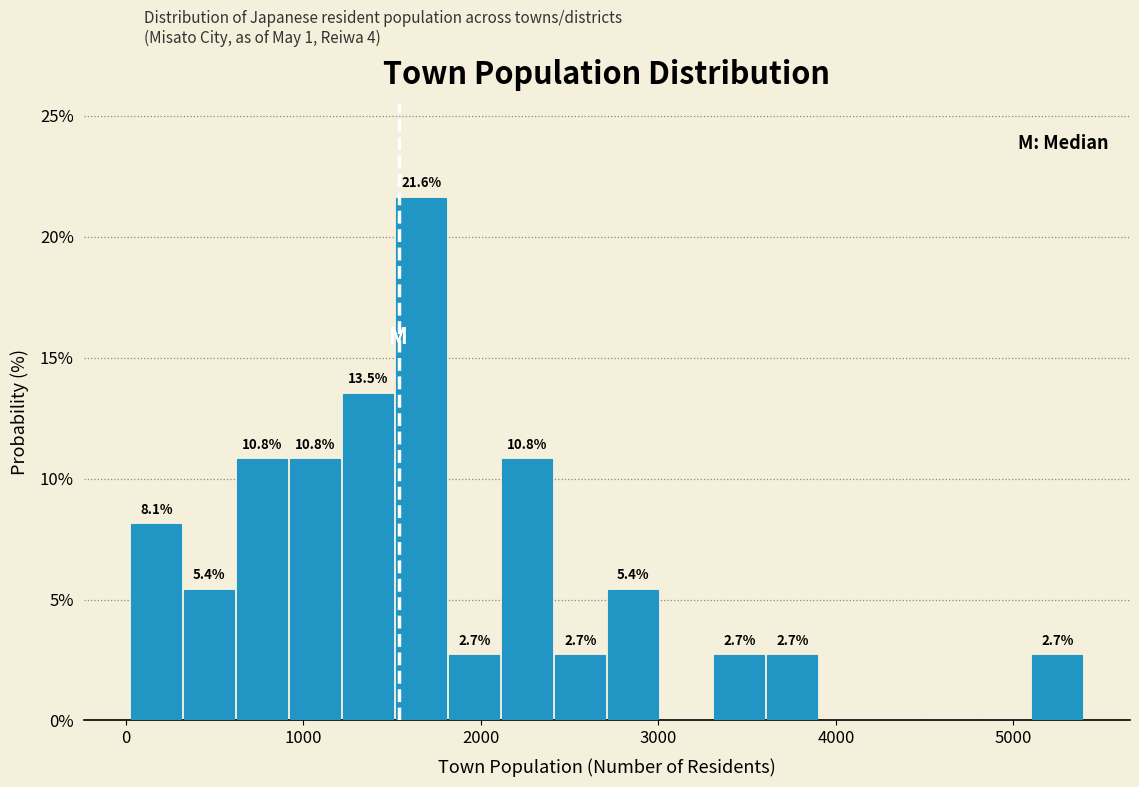

Read against the x-axis, roughly where is the centre of the tallest bar?

1700